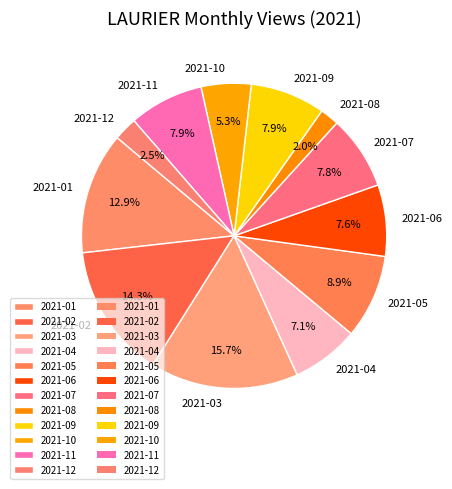

The 2021-02 slice represents 14% of the pie. True or false?

True